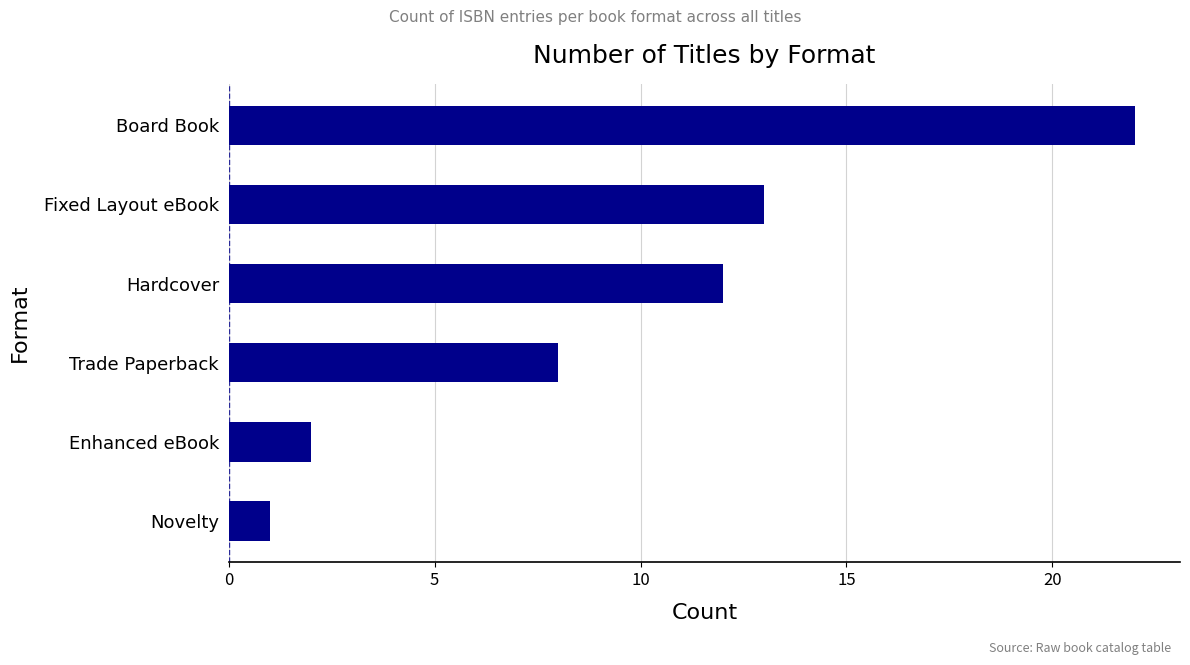

Where is the data nearest to the value 11?

Hardcover